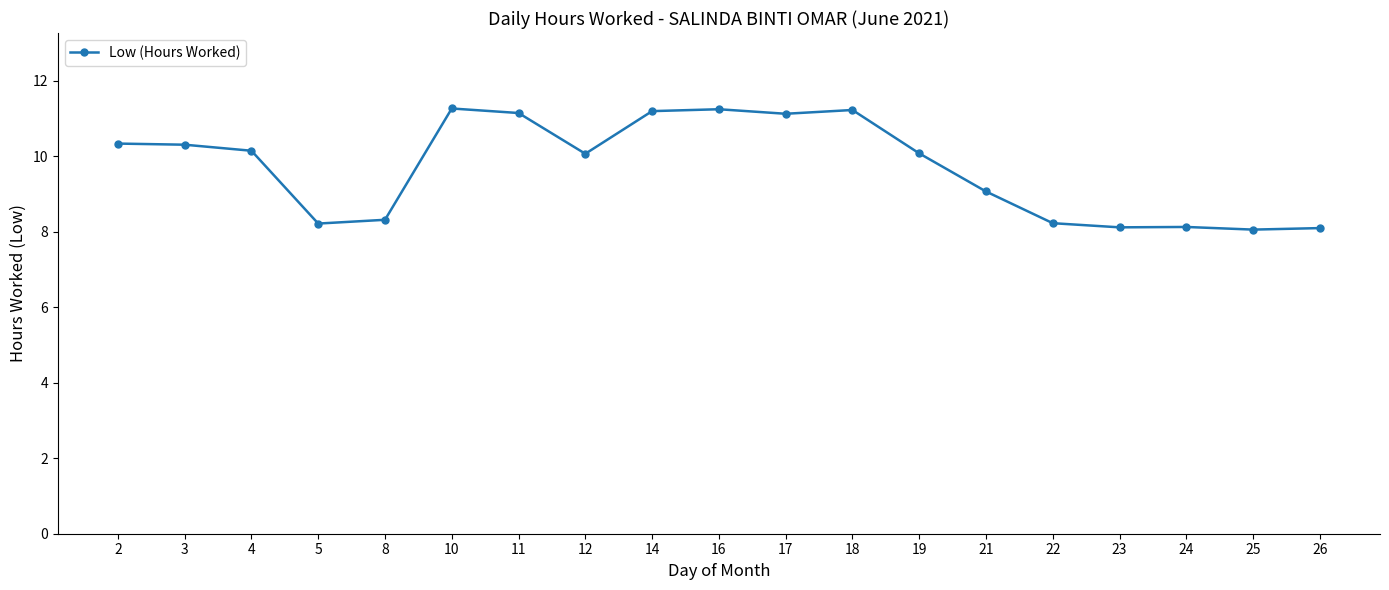

What is the difference between the values at 17 and 22?

2.9